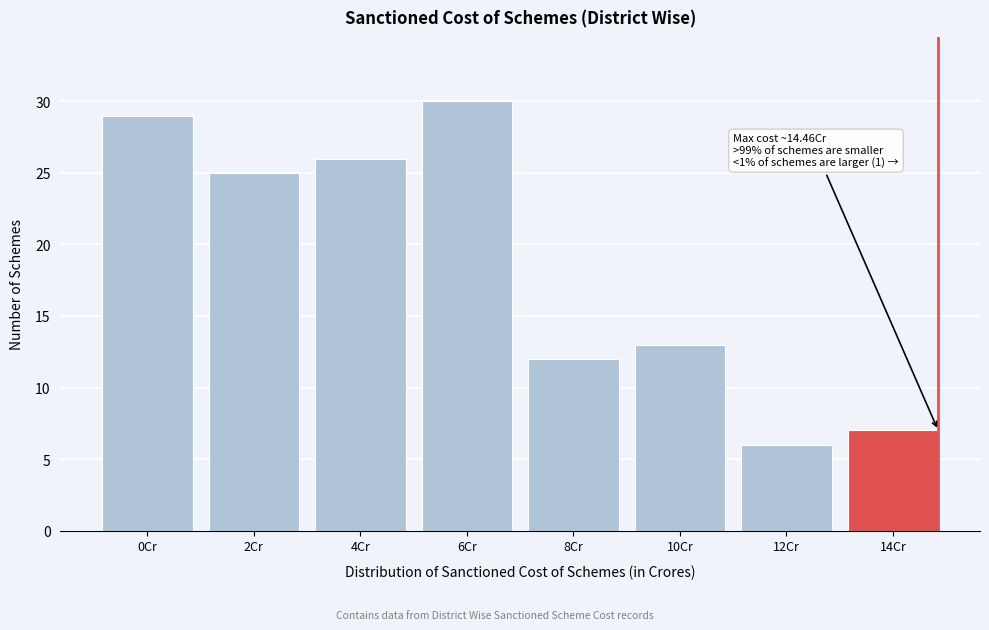

Reading left to right, list all the values displayed in this chart.

29	25	26	30	12	13	6	7